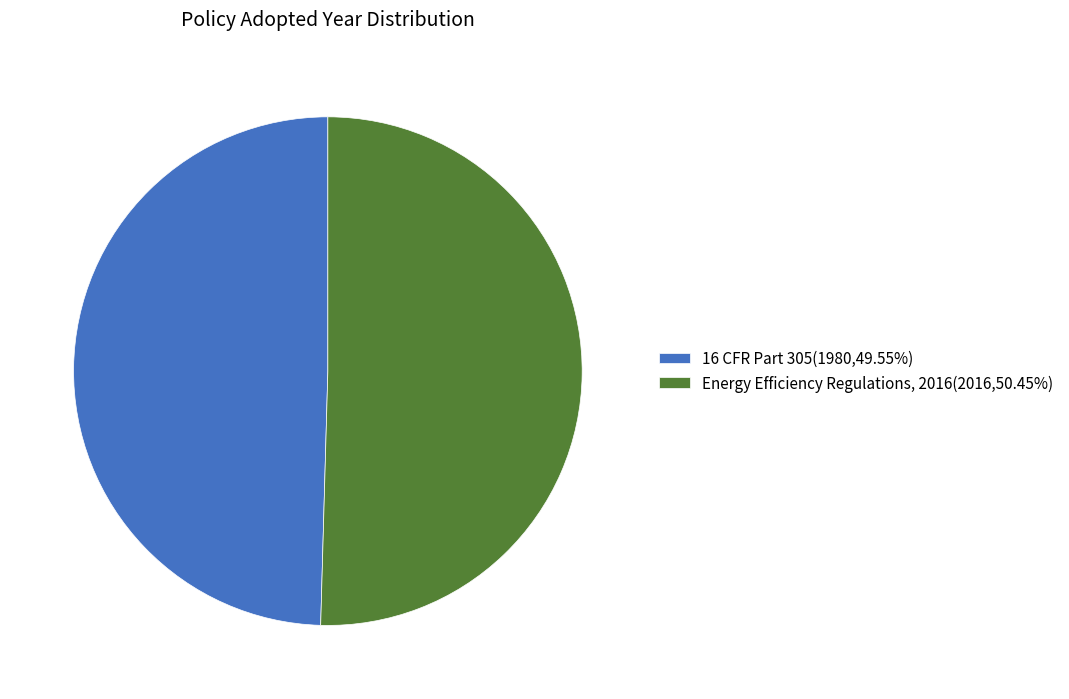

Is 16 CFR Part 305(1980,49.55%) the majority of the pie?

No